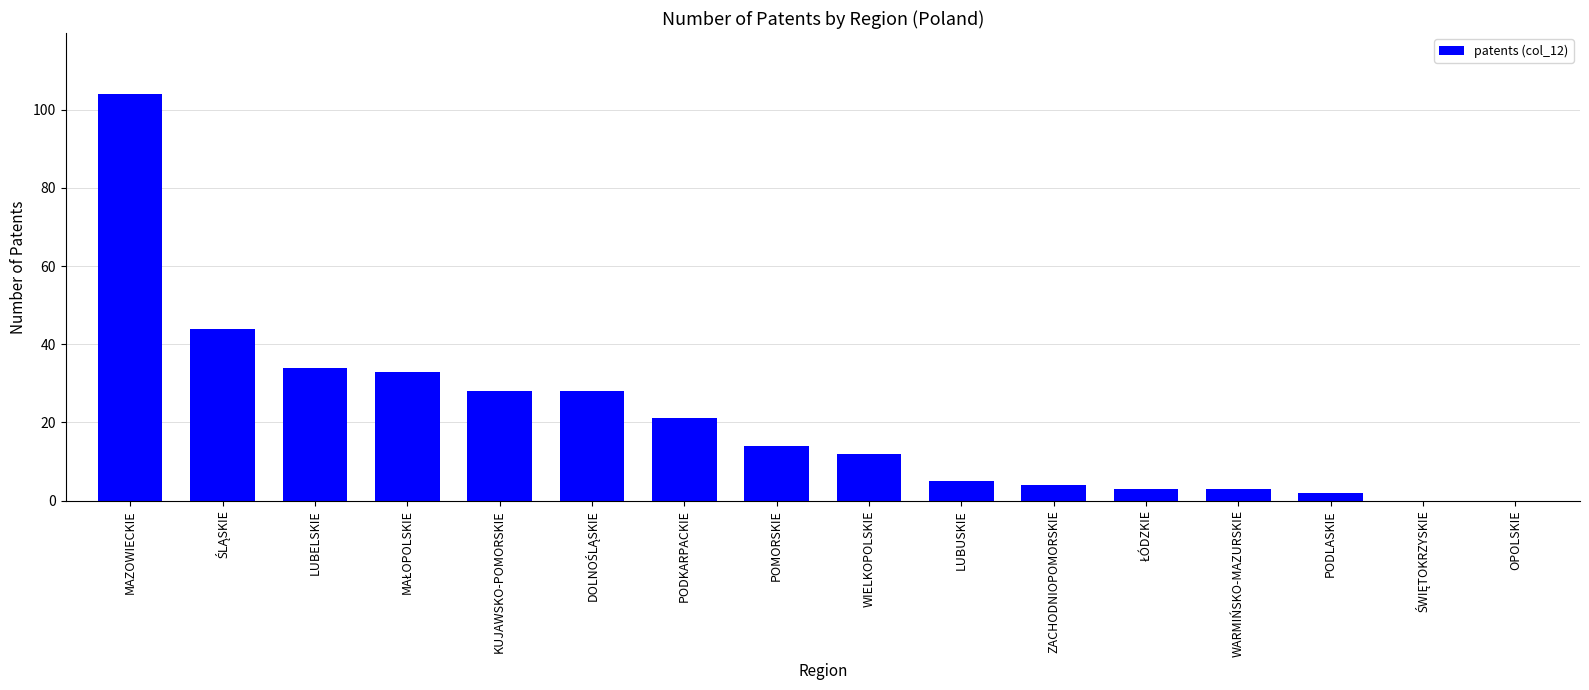

Are the bars horizontal?

No